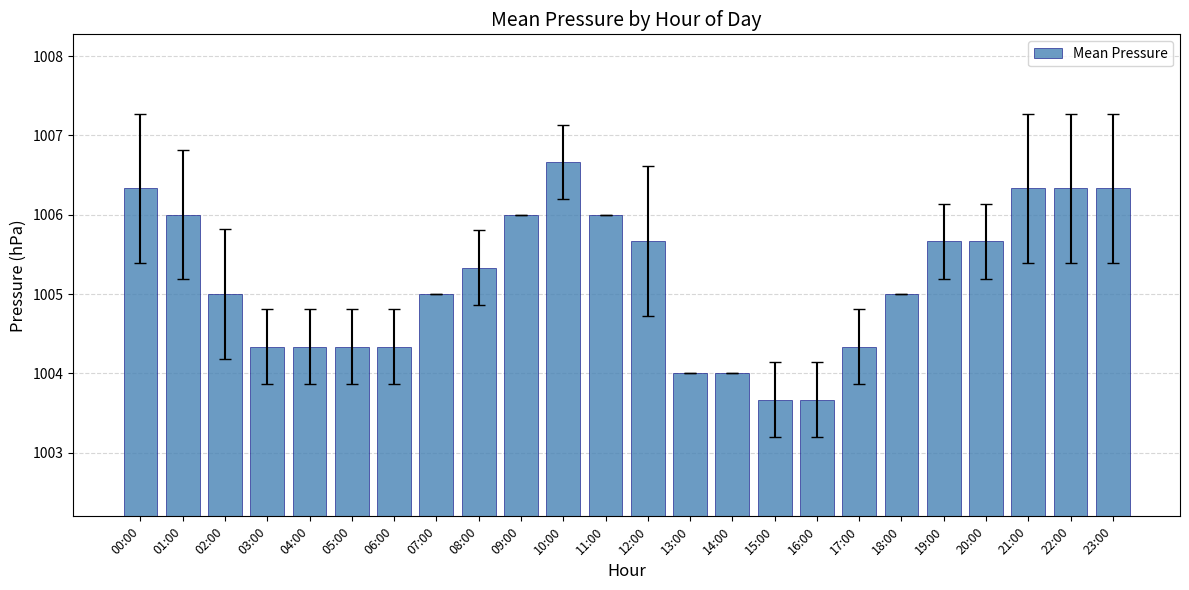

Is it true that the value at 03:00 is 1004.3?

True